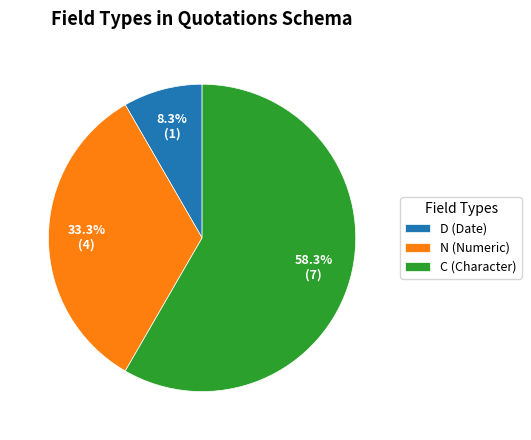

Does C (Character) represent more than half of the total?

Yes